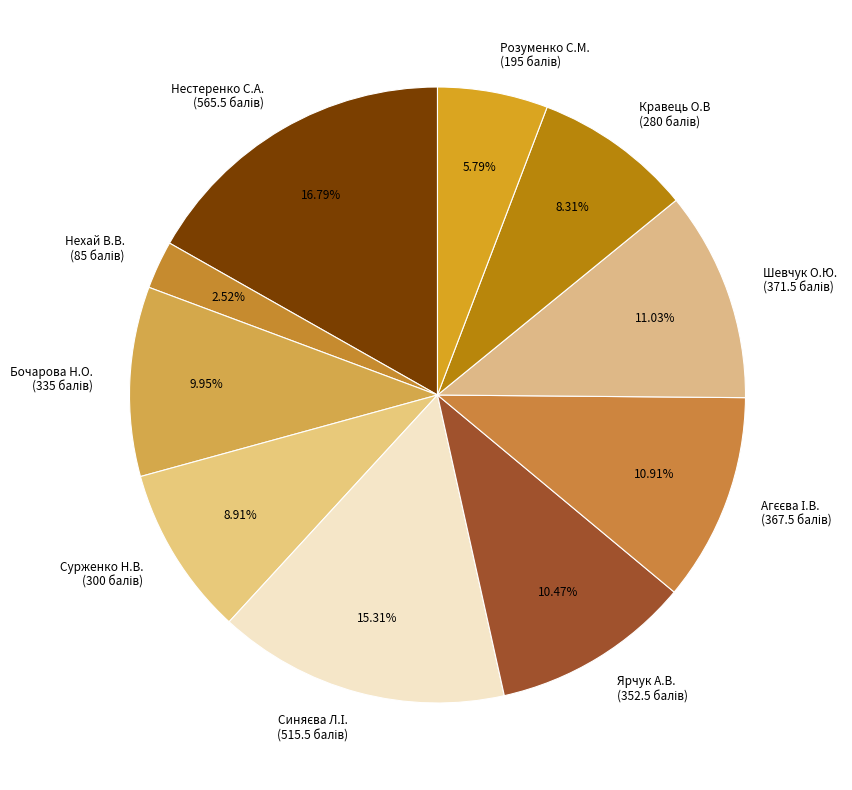

To the nearest percent, what is the difference between the Ярчук А.В. and Розуменко С.М. slice percentages?

5%